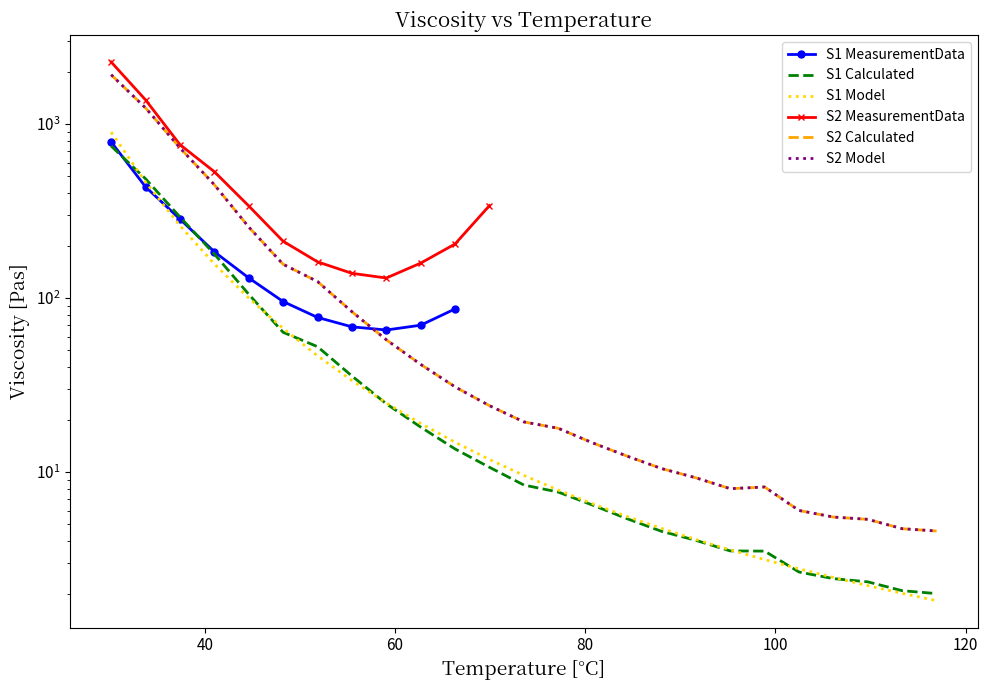

The S1 Model series shows 74.8 at 140. True or false?

False